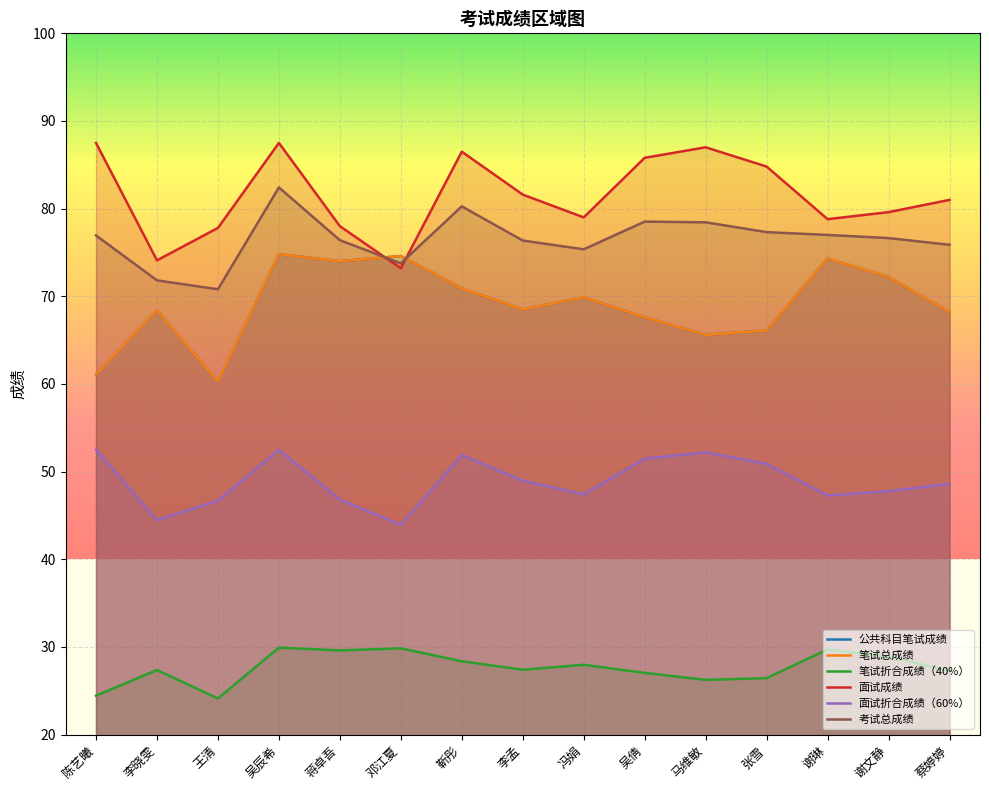

True or false: 笔试折合成绩（40%） has a value of 12.2 at 陈艺曦.

False